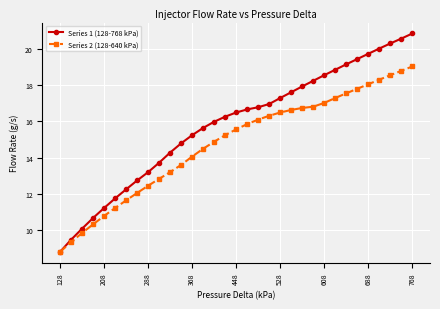

What is the minimum value shown in the chart?

8.8